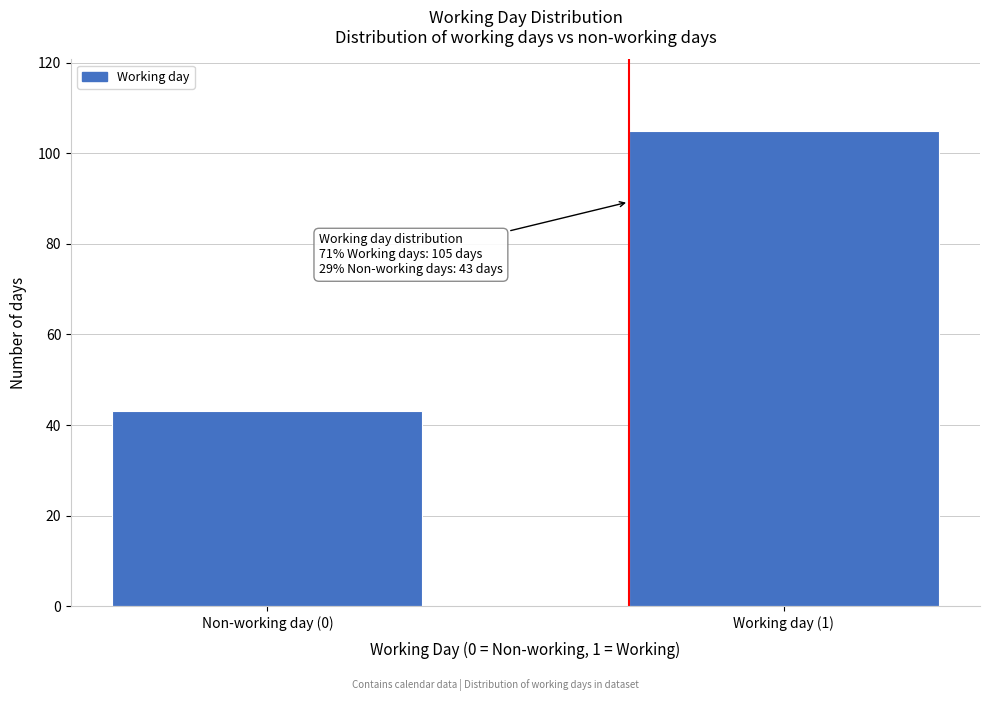

Reading left to right, what are all the values shown in this chart?

Non-working day (0)=43	Working day (1)=105